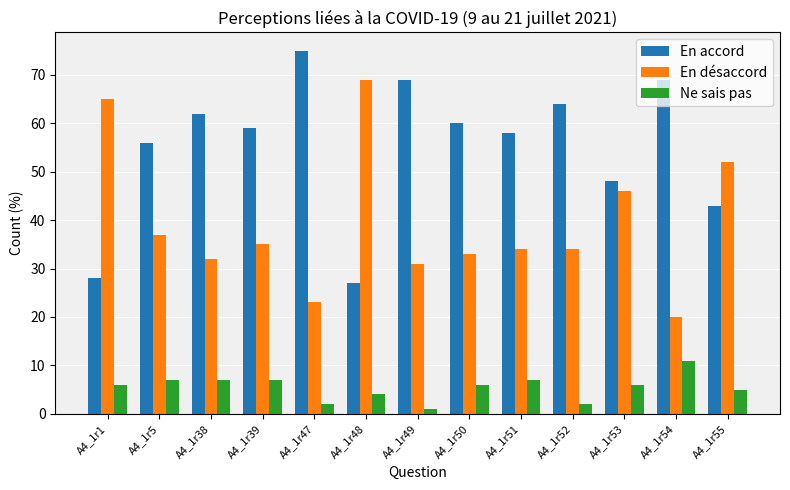

Between A4_1r51 and A4_1r55, which series saw the biggest shift?

En désaccord